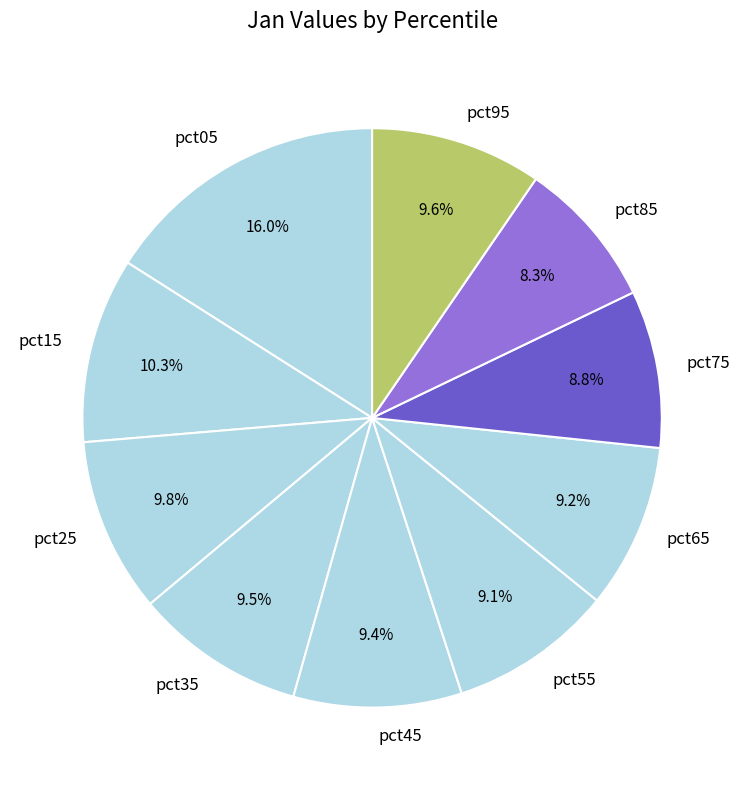

To the nearest percent, what portion does pct25 represent?

10%